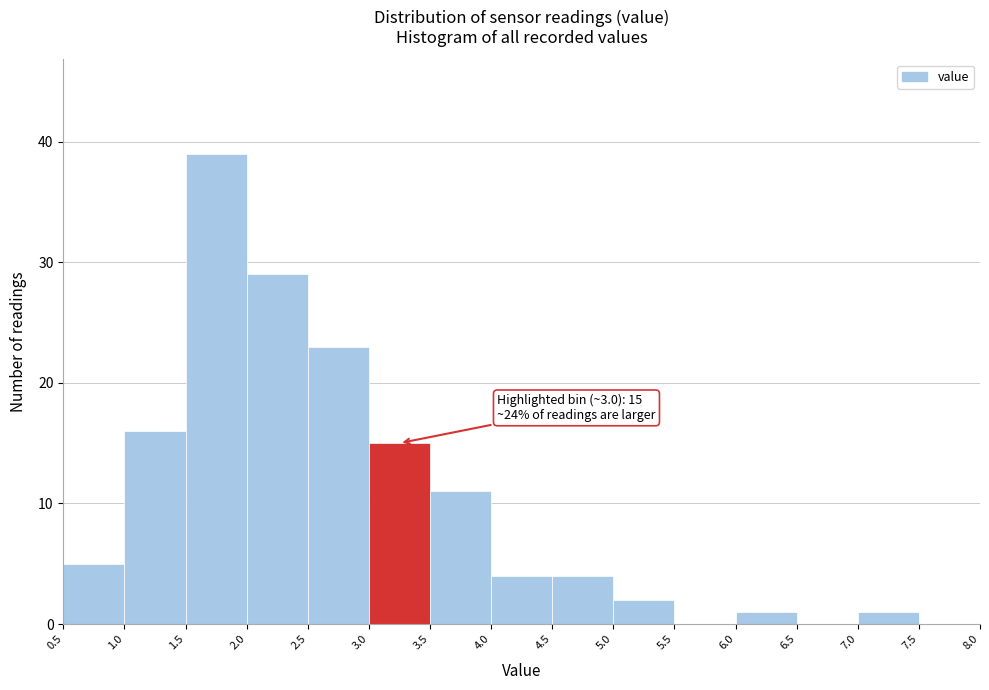

Which range on the x-axis has the tallest bar?

1.5 to 2.0